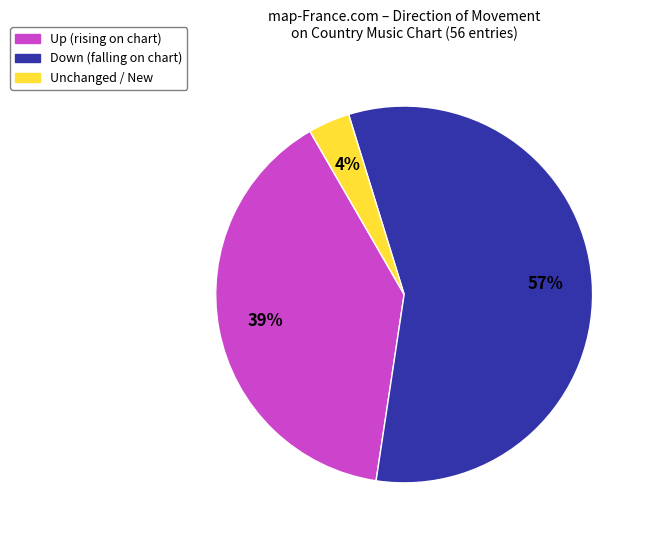

Do Down (falling on chart) and Up (rising on chart) together represent more than half of the pie?

Yes